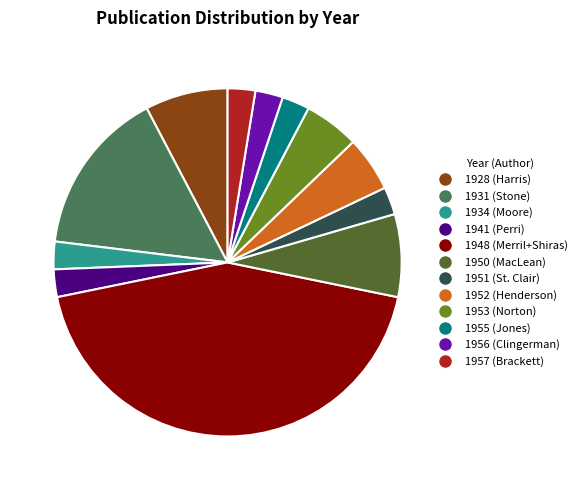

What is the ratio of the value at 1941 to the value at 1951?

1.0